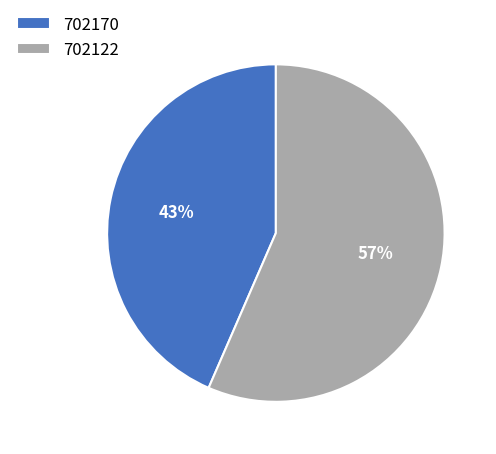

Which slice is the smallest?

702170